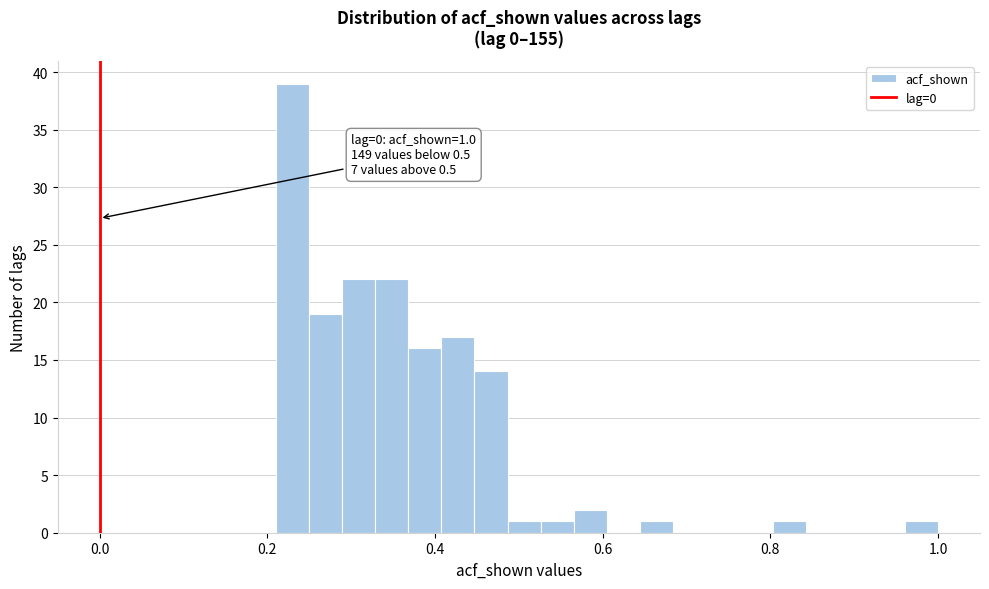

Around what value on the x-axis is the tallest bar? Give the approximate position of its centre, as read against the axis.

0.22